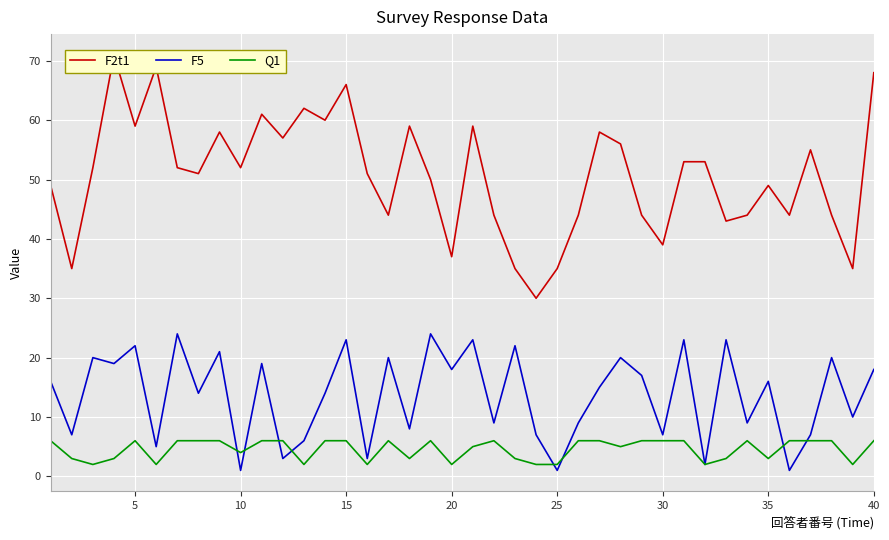

True or false: F5 has more than 2 interior local peaks.

True